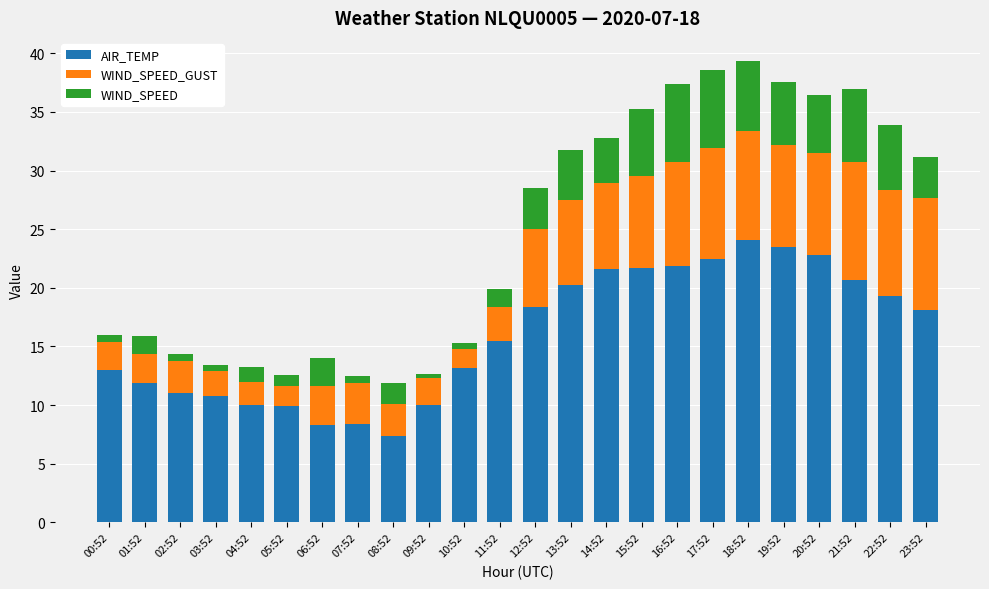

At which label is AIR_TEMP closest to 15?

11:52